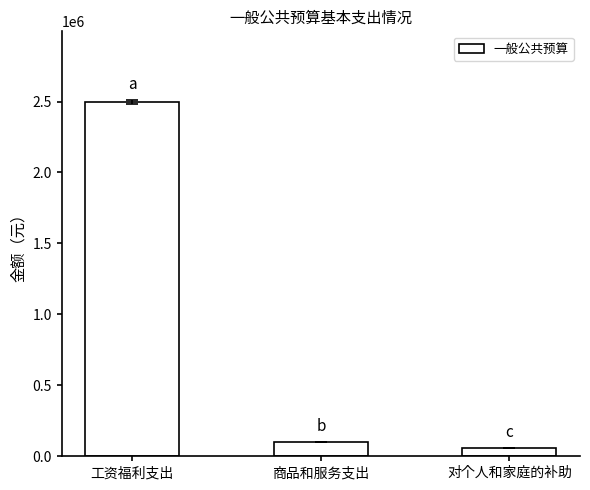

What is the value of the 3rd bar from the left?

58089.3